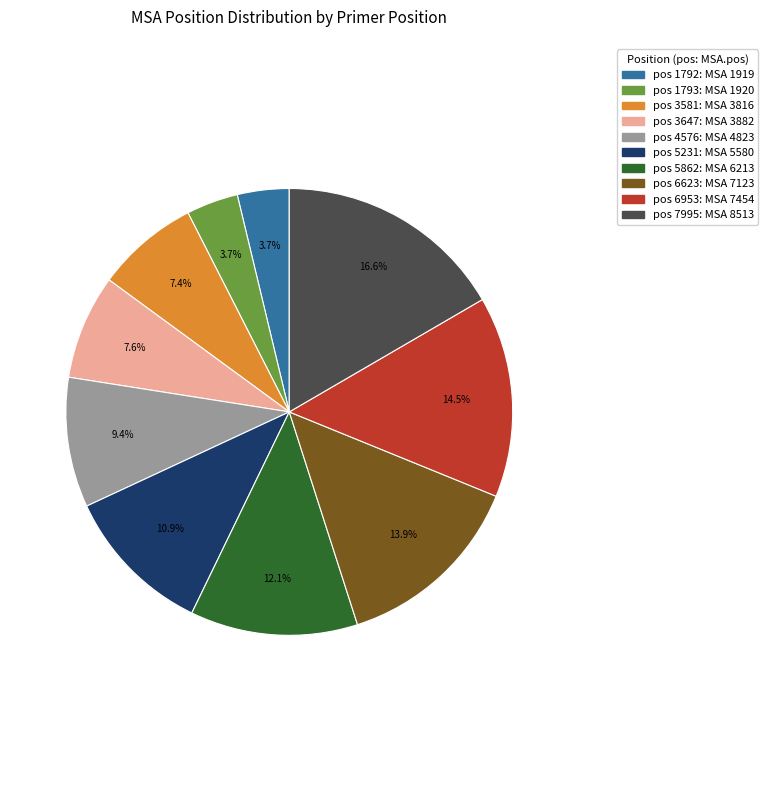

Is there a majority slice in this chart?

No